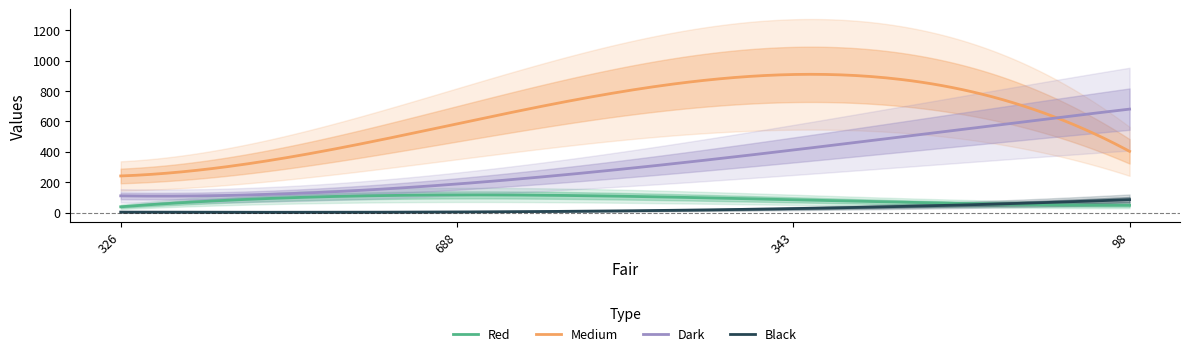

True or false: Red has more than 0 points higher than both neighbors.

True